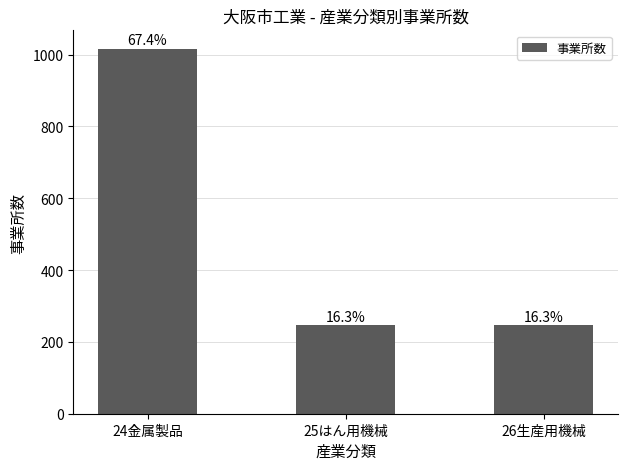

What is the average value?

503